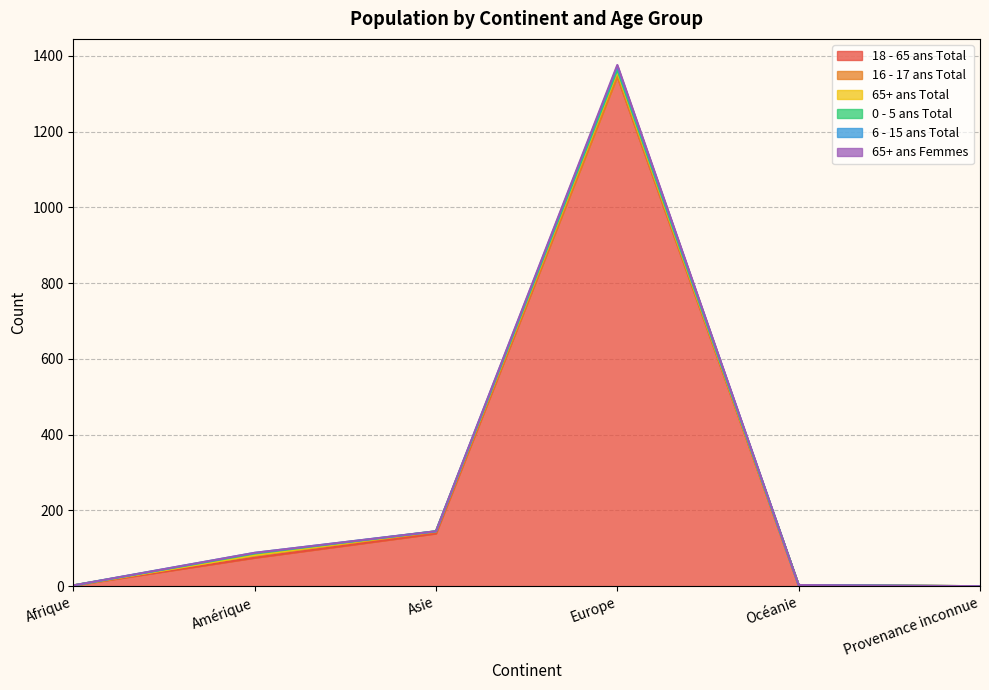

What is the total value across all series at Asie?

145